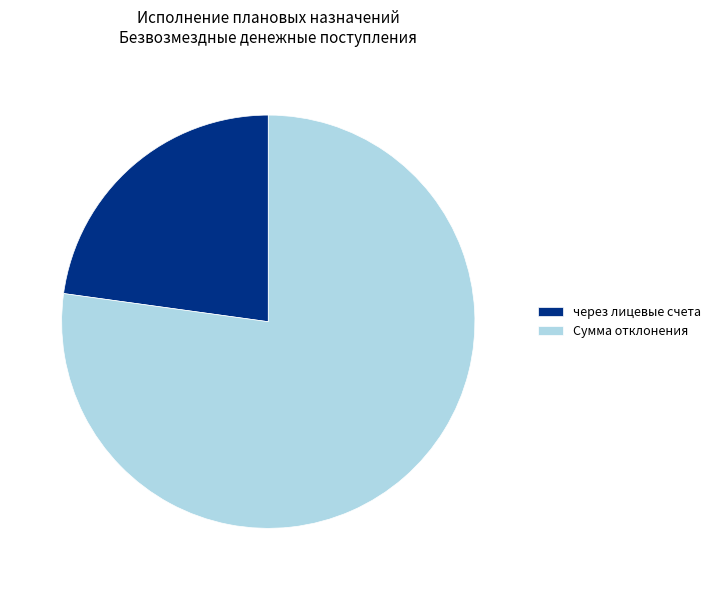

What is the smallest slice in the pie chart?

через лицевые счета